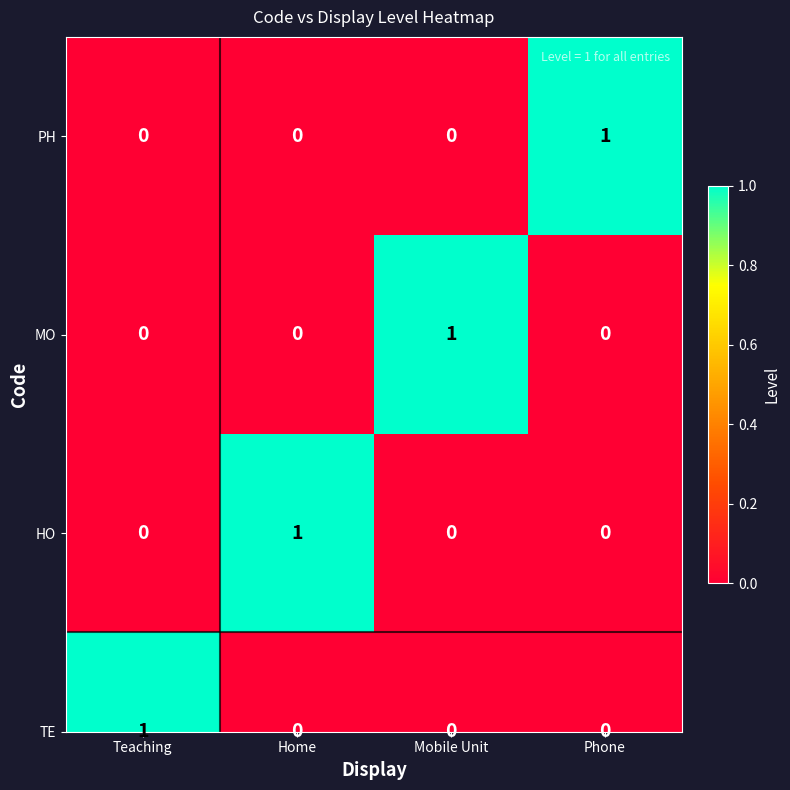

What is the sum of the values at Mobile Unit and Phone?

1